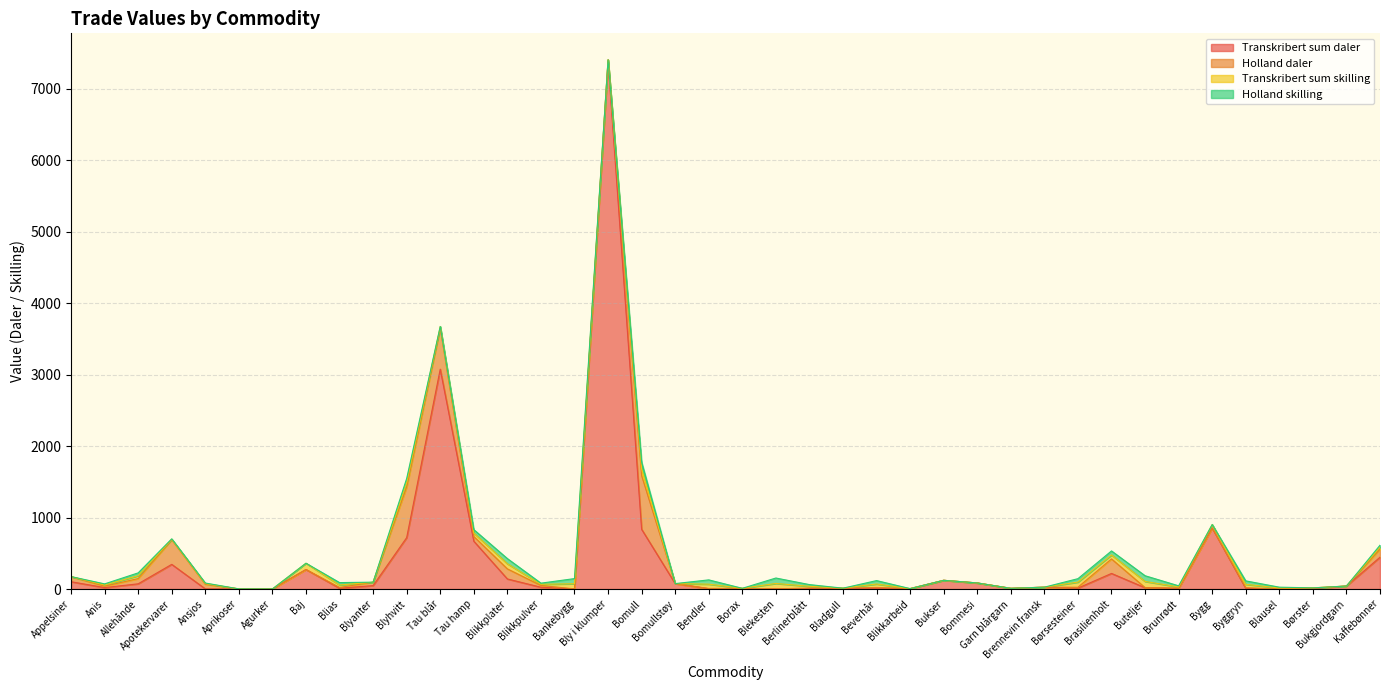

Where is Transkribert sum daler nearest to the value 3690?

Tau blår